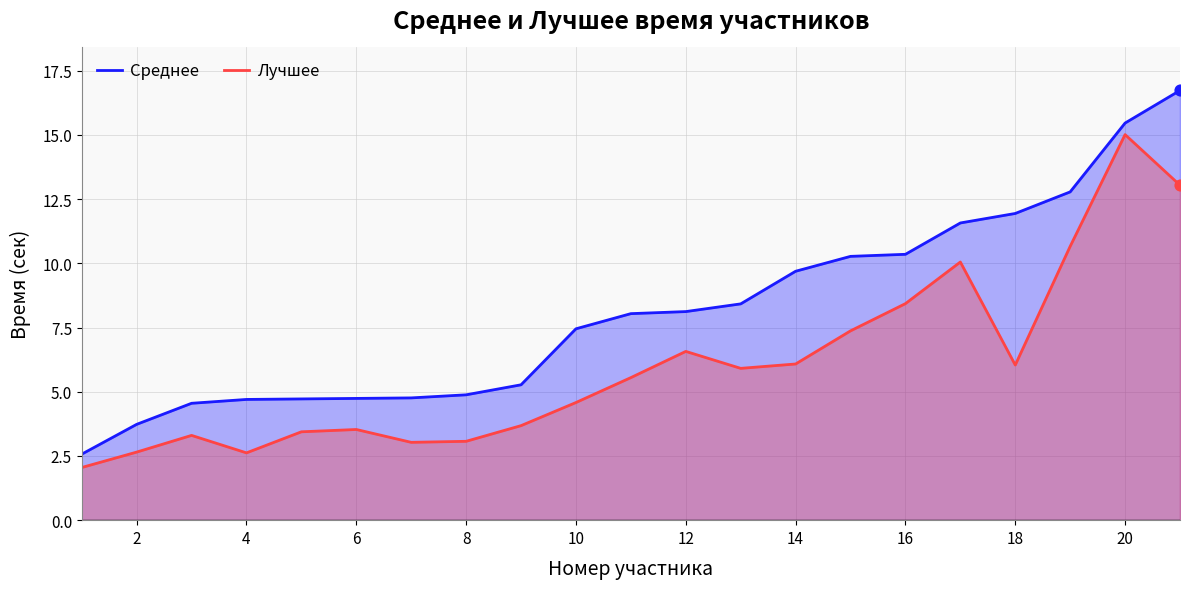

At how many categories does at least one series exceed 4?

19